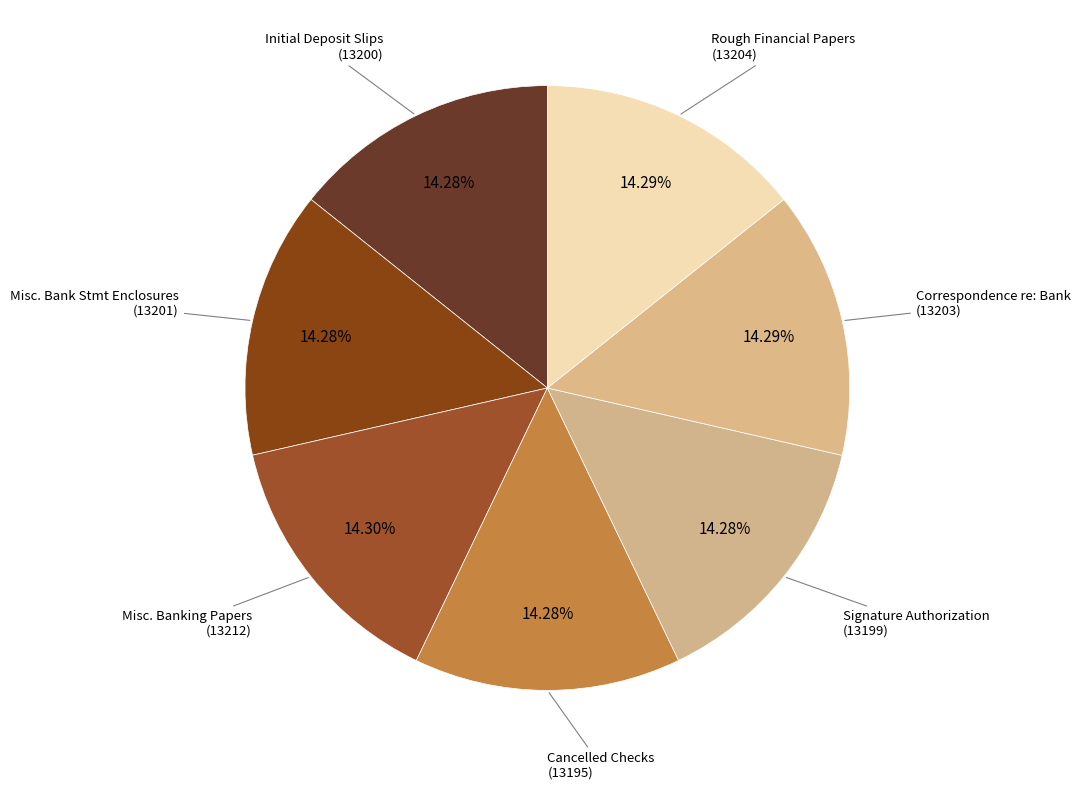

Is there any slice that represents more than half of the pie?

No